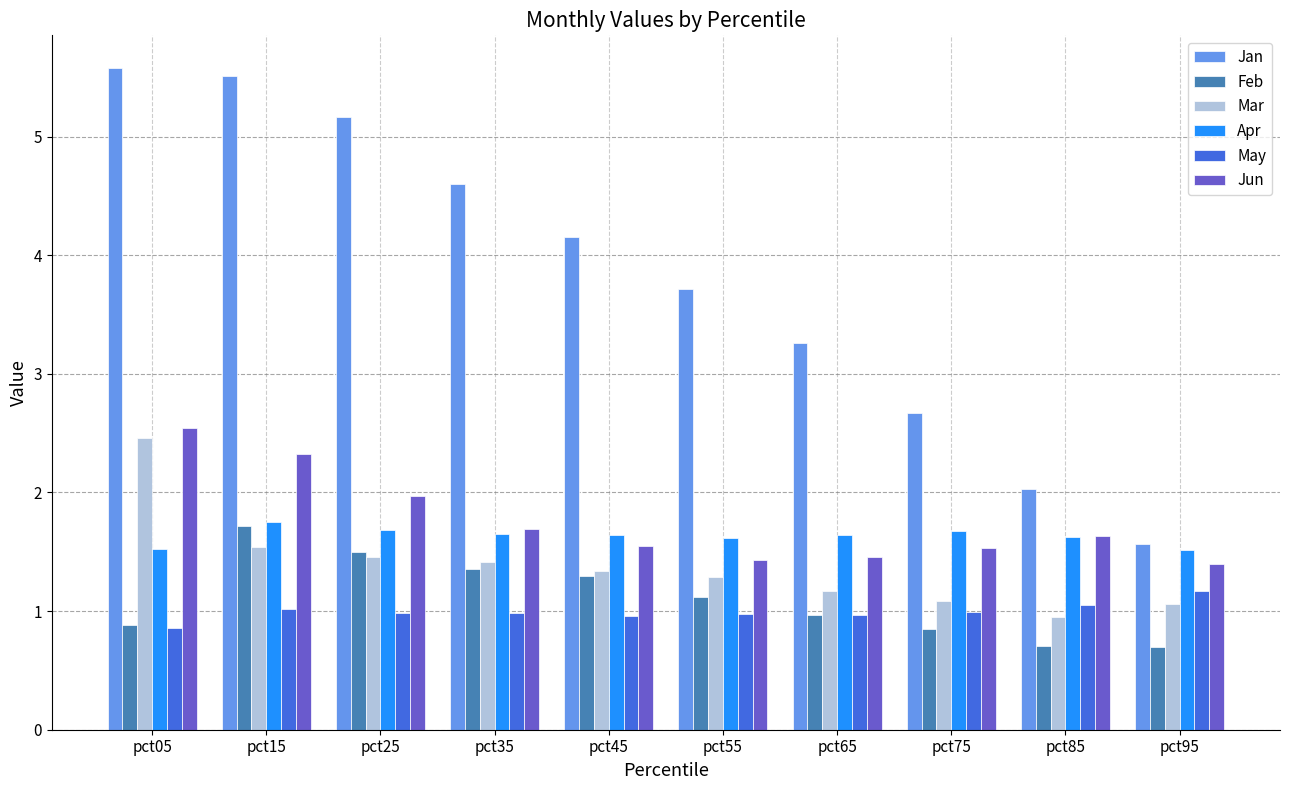

How many bars are there in total?

60